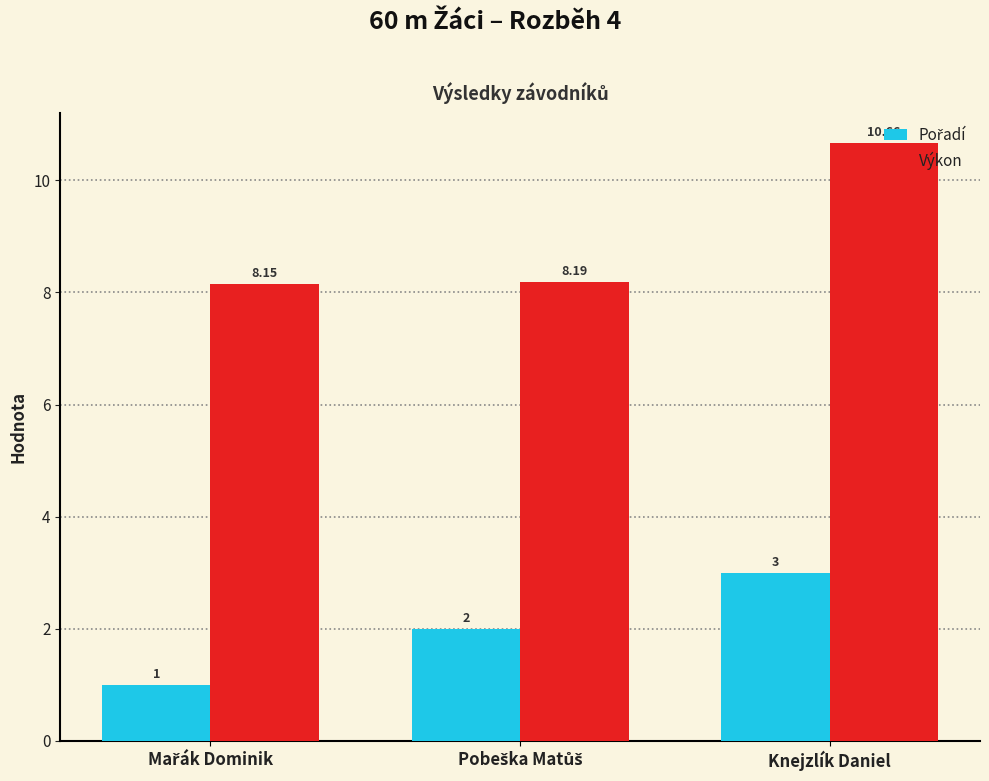

At which category is the sum across all series the highest?

Knejzlík Daniel